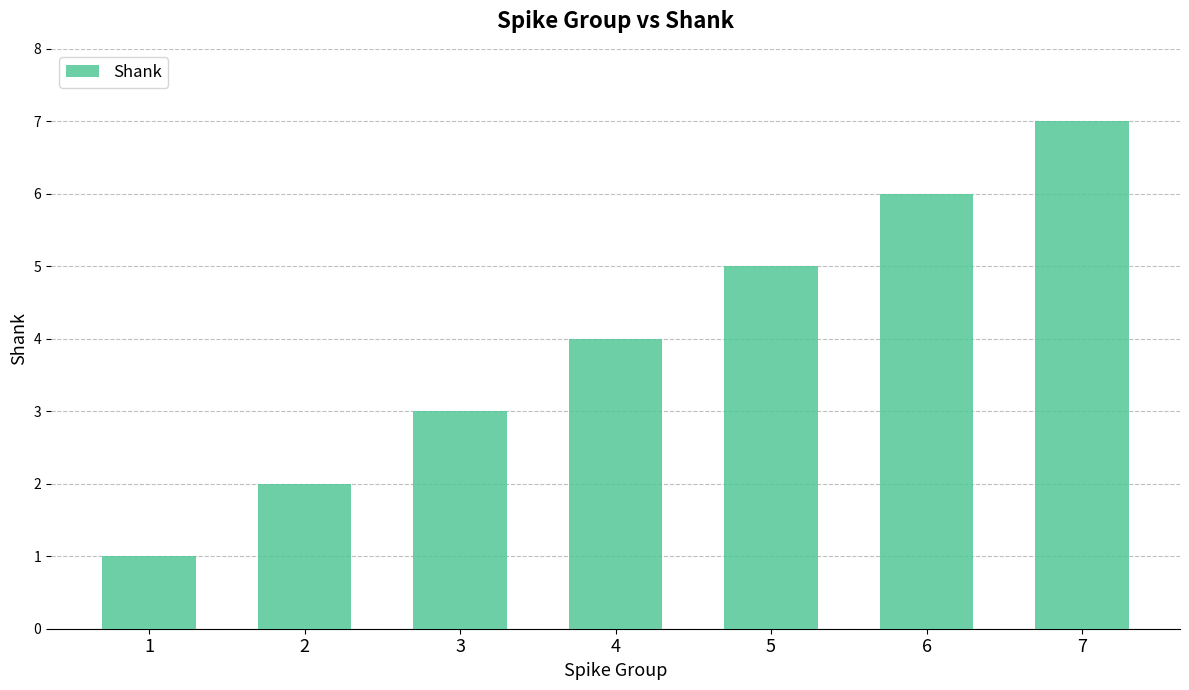

Rank the categories by value from lowest to highest.

1, 2, 3, 4, 5, 6, 7